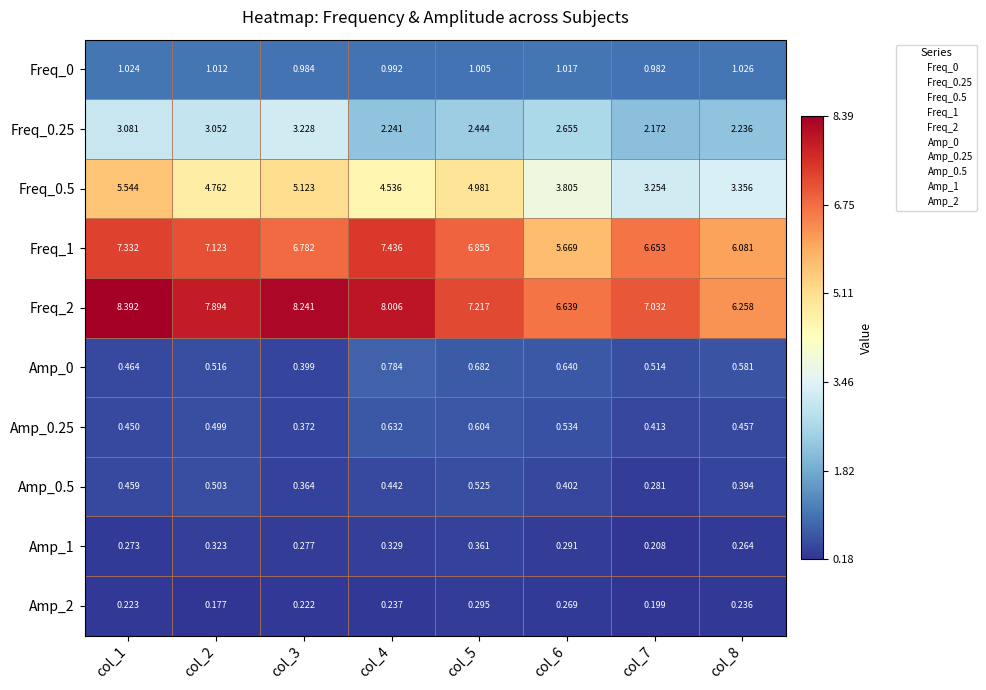

At col_2, list the series in order from largest to smallest.

Freq_2, Freq_1, Freq_0.5, Freq_0.25, Freq_0, Amp_0, Amp_0.5, Amp_0.25, Amp_1, Amp_2